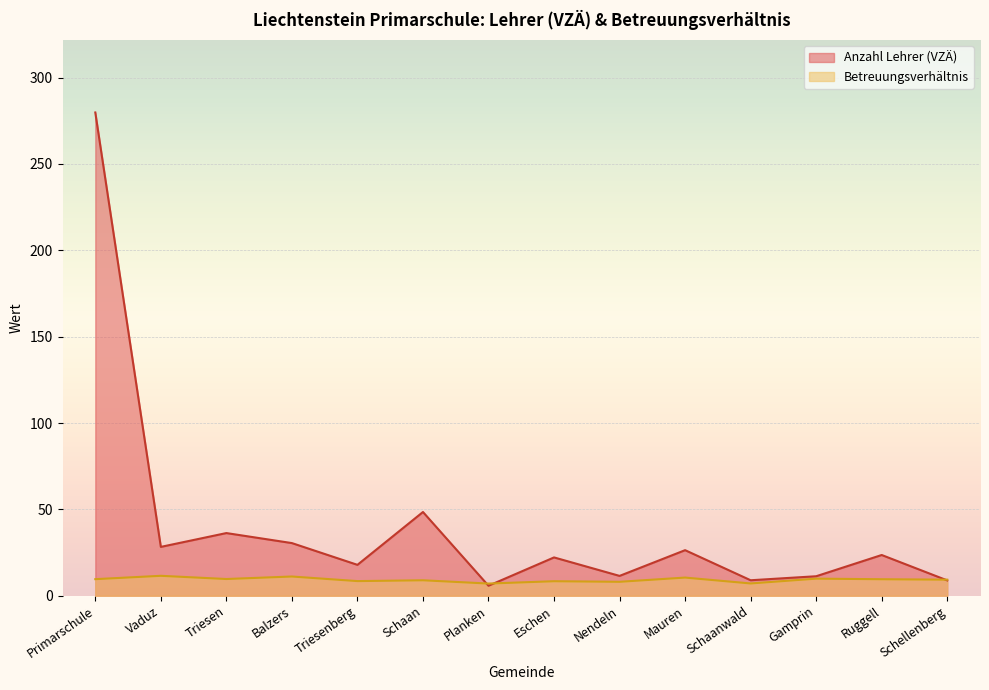

At which label is Betreuungsverhältnis closest to 9?

Schaan